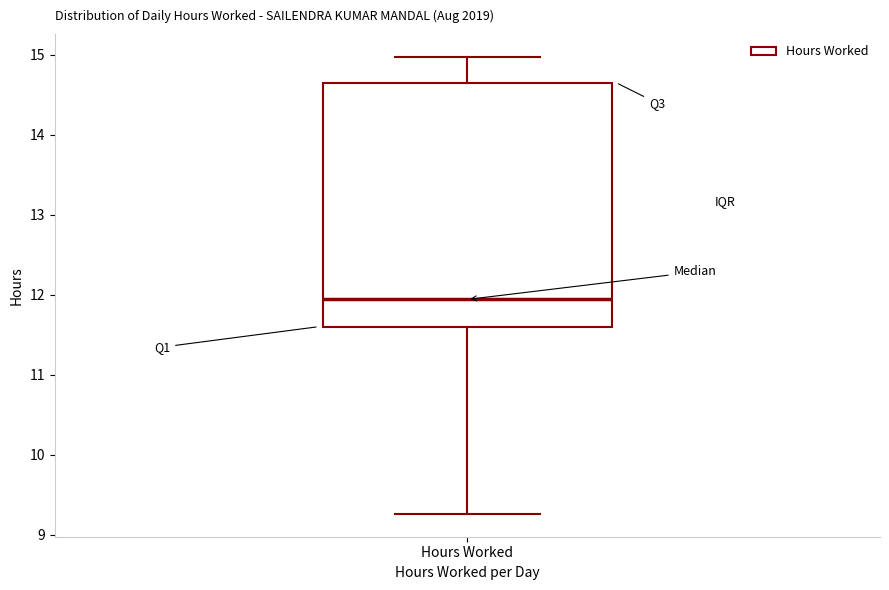

Where does the upper whisker of the box for Hours Worked end on the y-axis? The values are not printed on the chart, so give them approximately, as read against the axis.

15.0